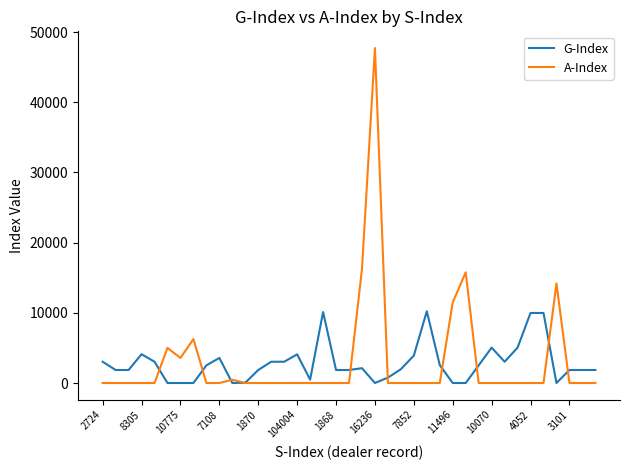

What is the highest value of the G-Index series?

10222